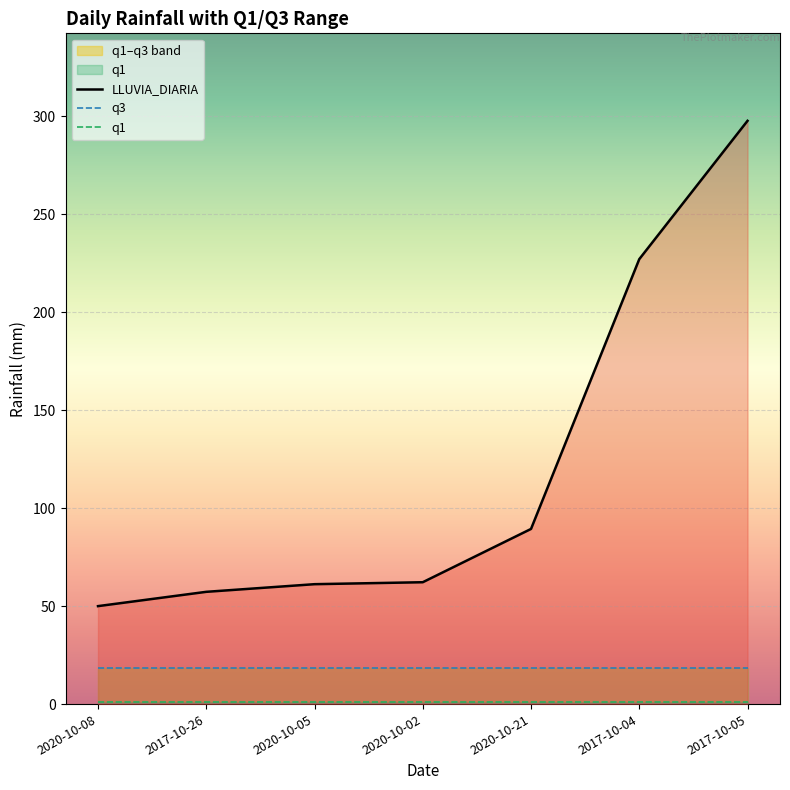

Between 2017-10-26 and 2017-10-05, which series saw the biggest shift?

LLUVIA_DIARIA